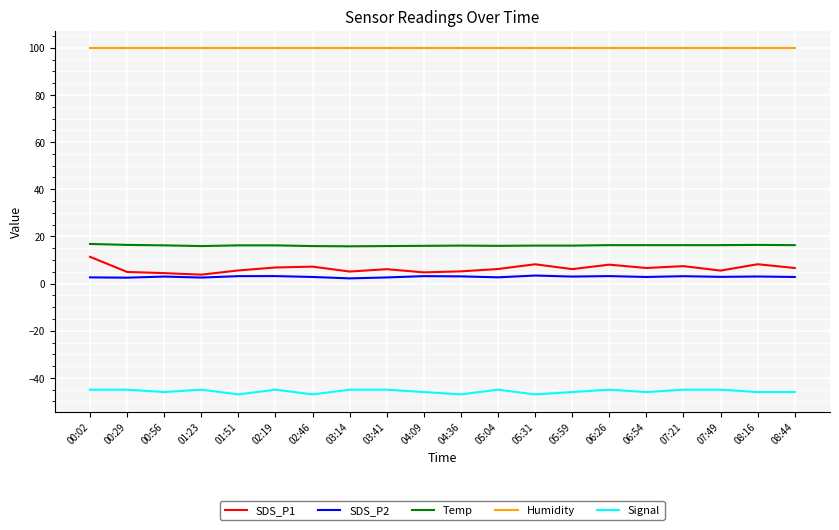

What is the average value of the SDS_P2 series?

2.9